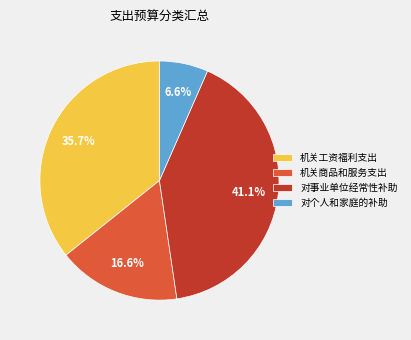

How many segments does this pie chart have?

4